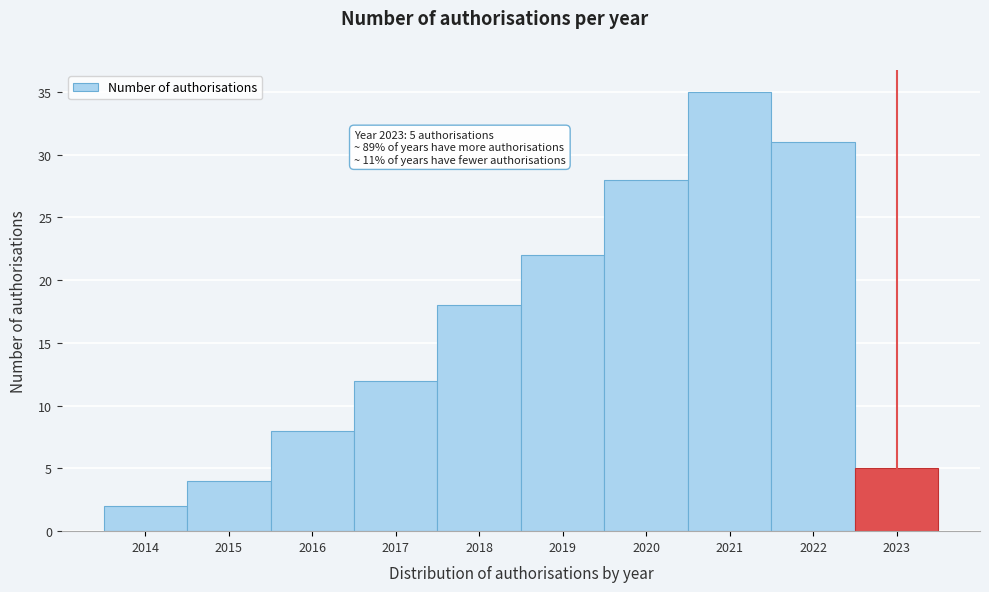

Over which range of the x-axis is the bar tallest?

2020.5 to 2021.5